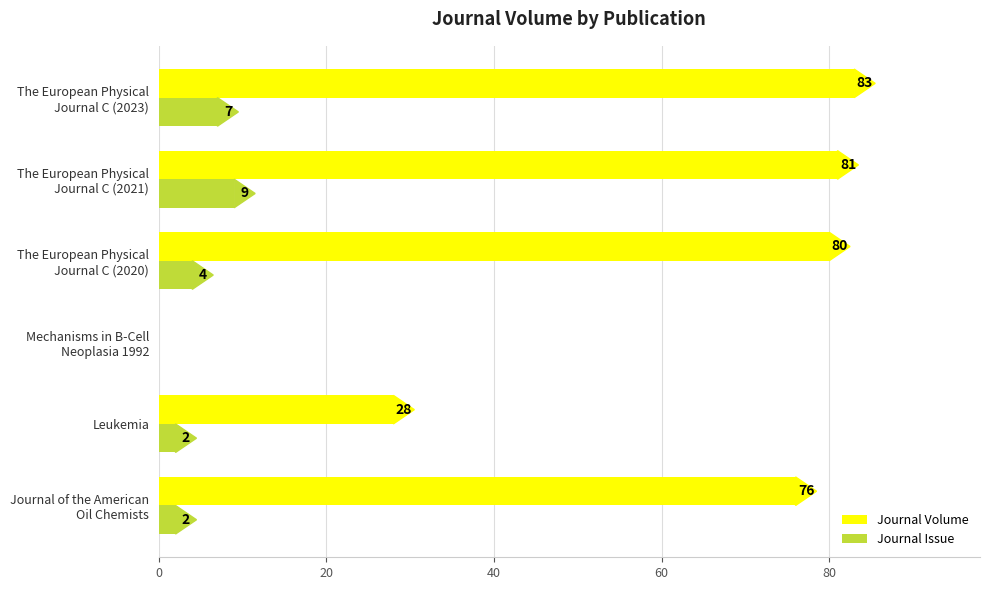

Which series has the largest total across all categories?

Journal Volume